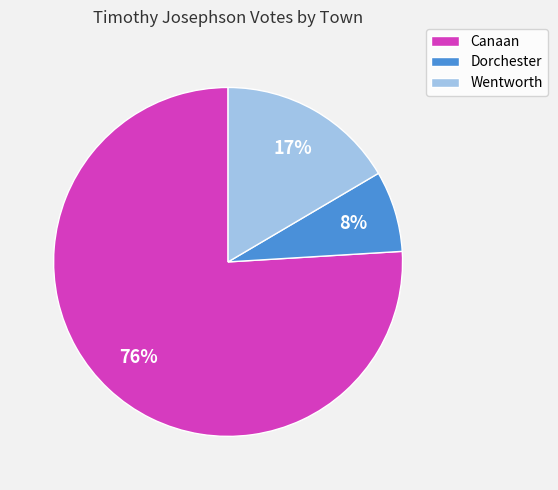

To the nearest percent, what is the combined percentage of Canaan and Dorchester?

83%